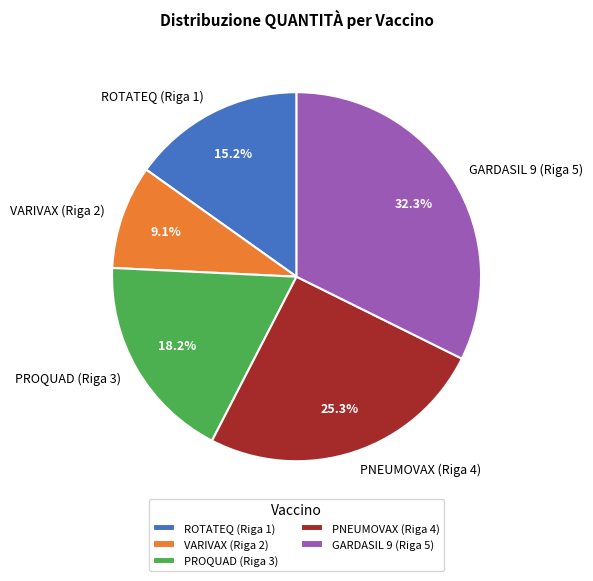

To the nearest percent, what is the difference between the largest and smallest slice percentages?

23%